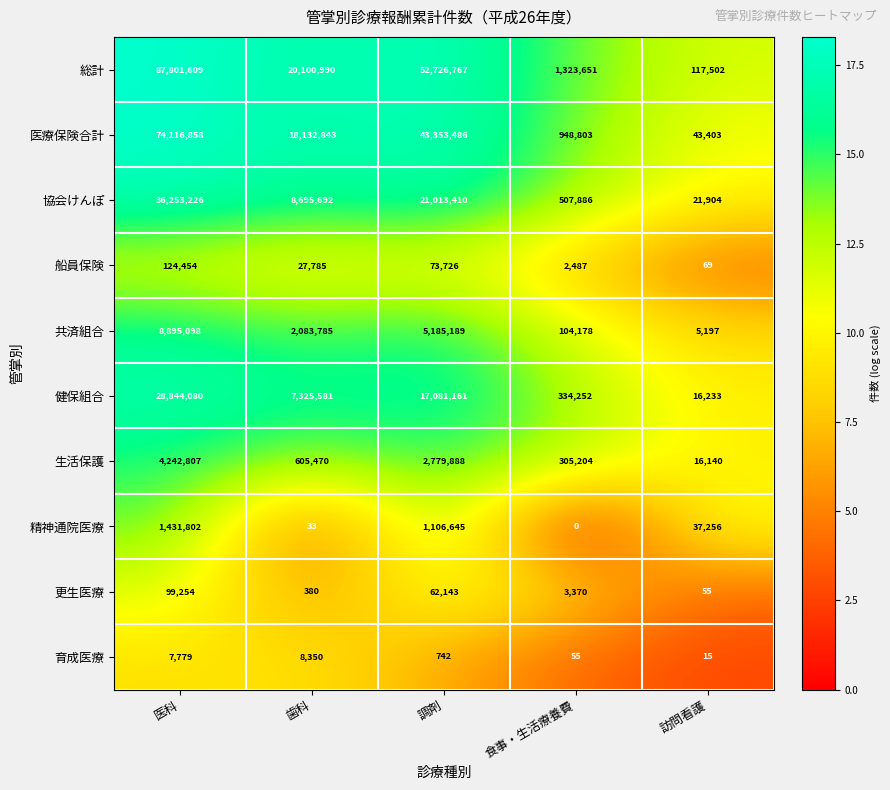

At which label does 精神通院医療 first exceed 37256?

医科